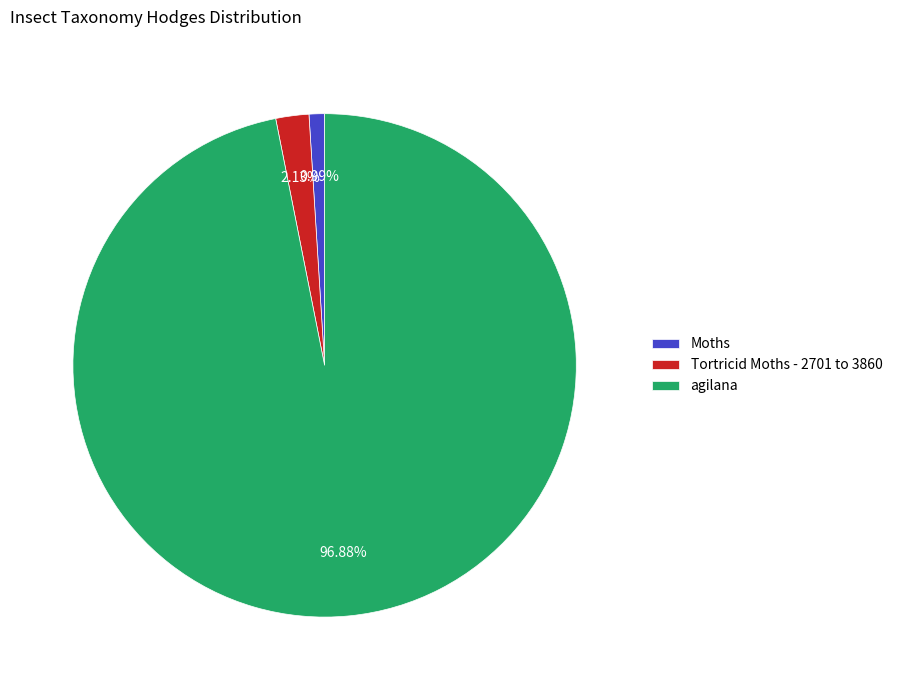

Does any single category account for the majority?

Yes